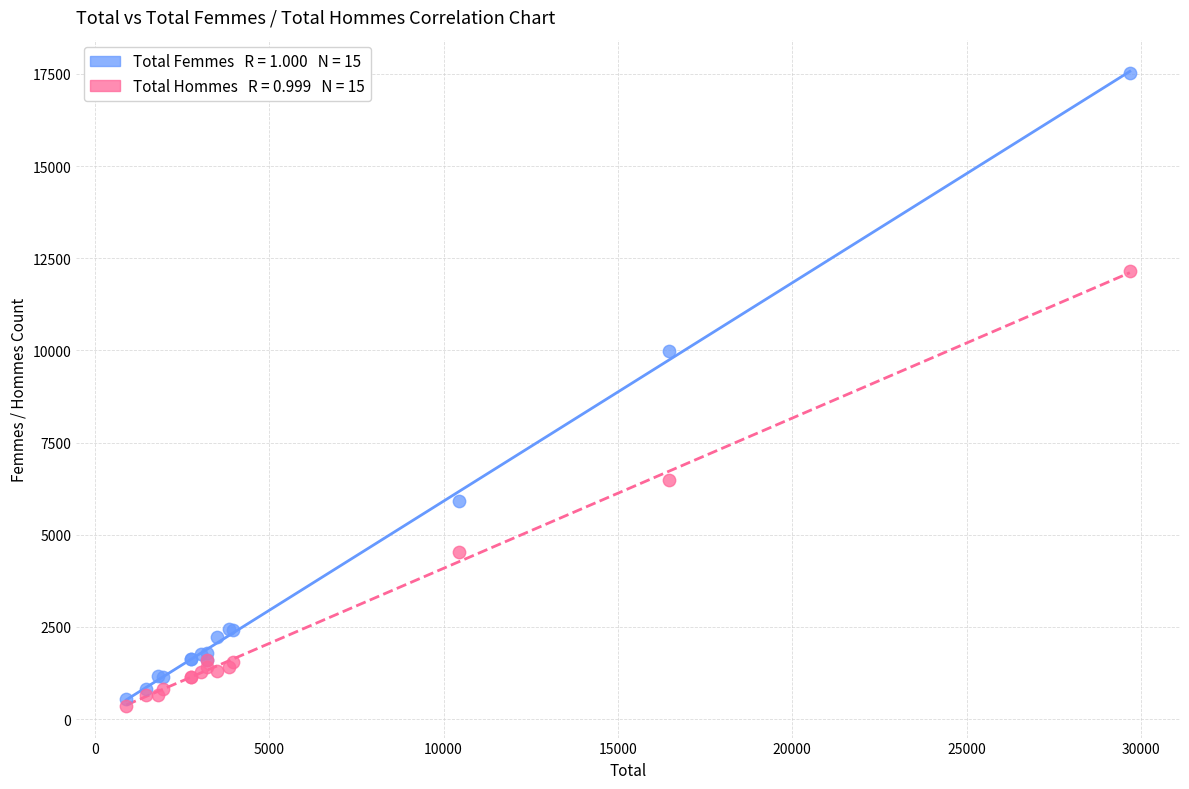

Across all series, what Y value is closest to 8937?

9989